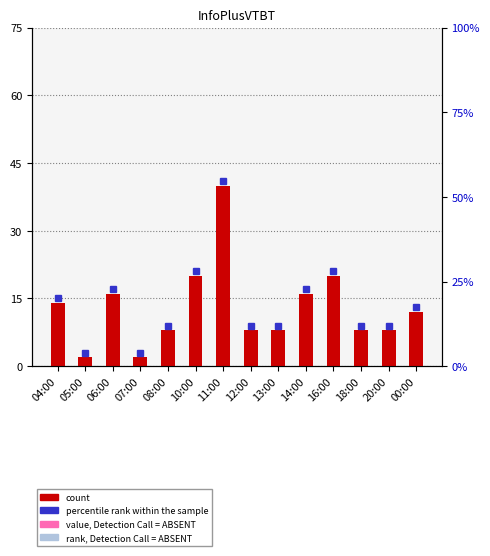

Reading right to left, what are all the values shown in this chart?

12	8	8	20	16	8	8	40	20	8	2	16	2	14